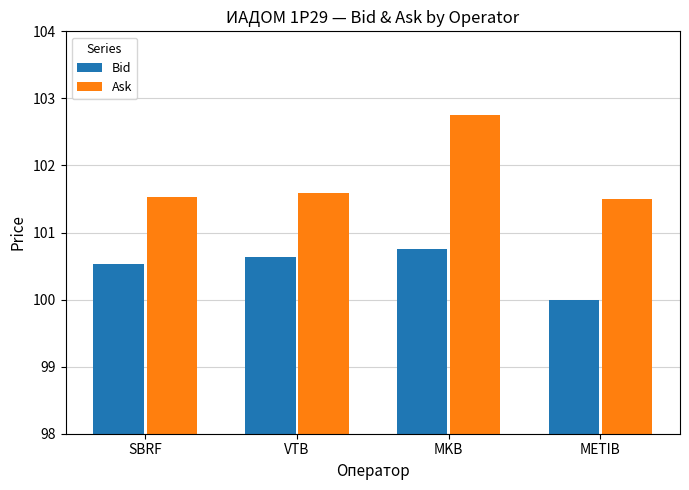

Between MKB and METIB, which series saw the biggest shift?

Ask